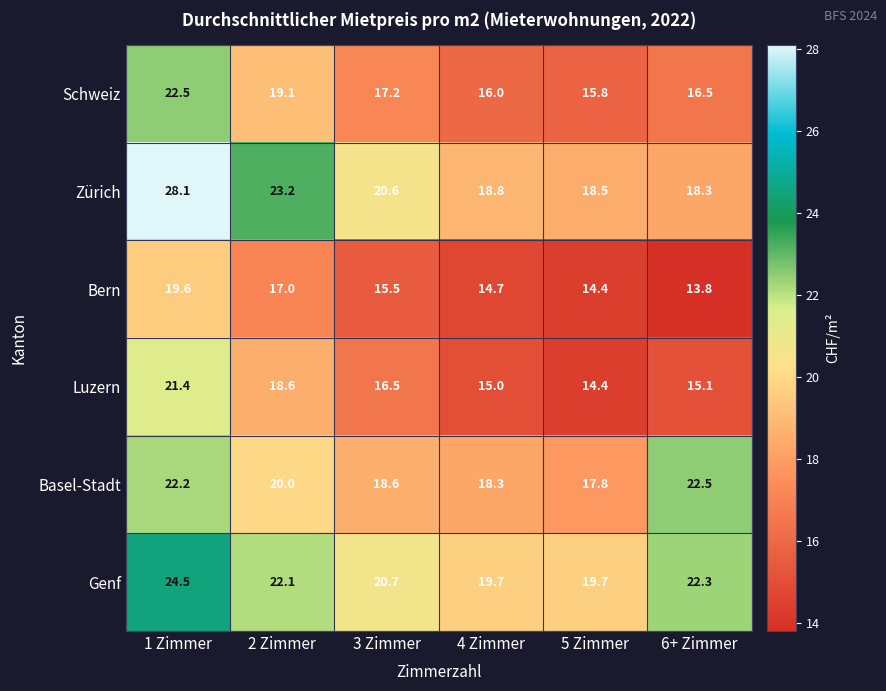

Between 1 Zimmer and 5 Zimmer, which series saw the biggest shift?

Zürich